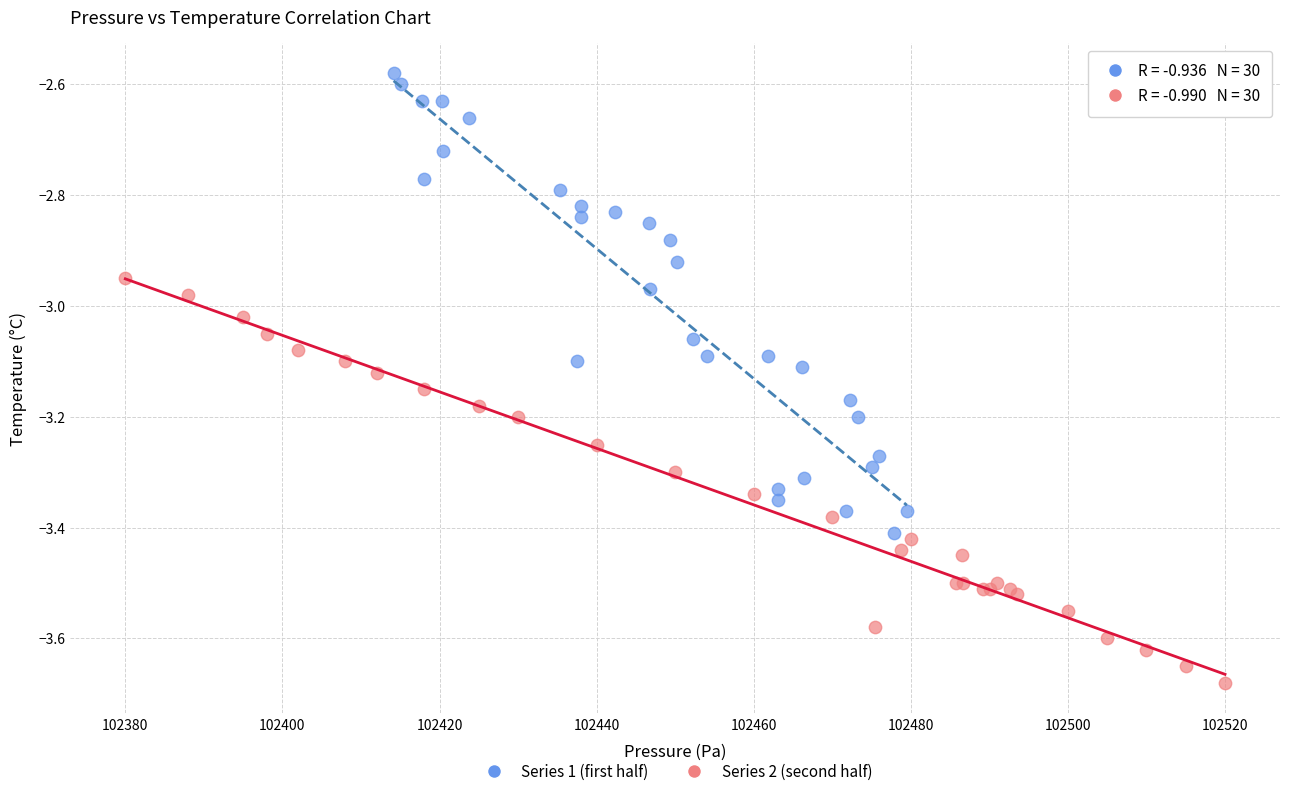

Which series has the largest Y range (max minus min)?

Series 1 (first half)